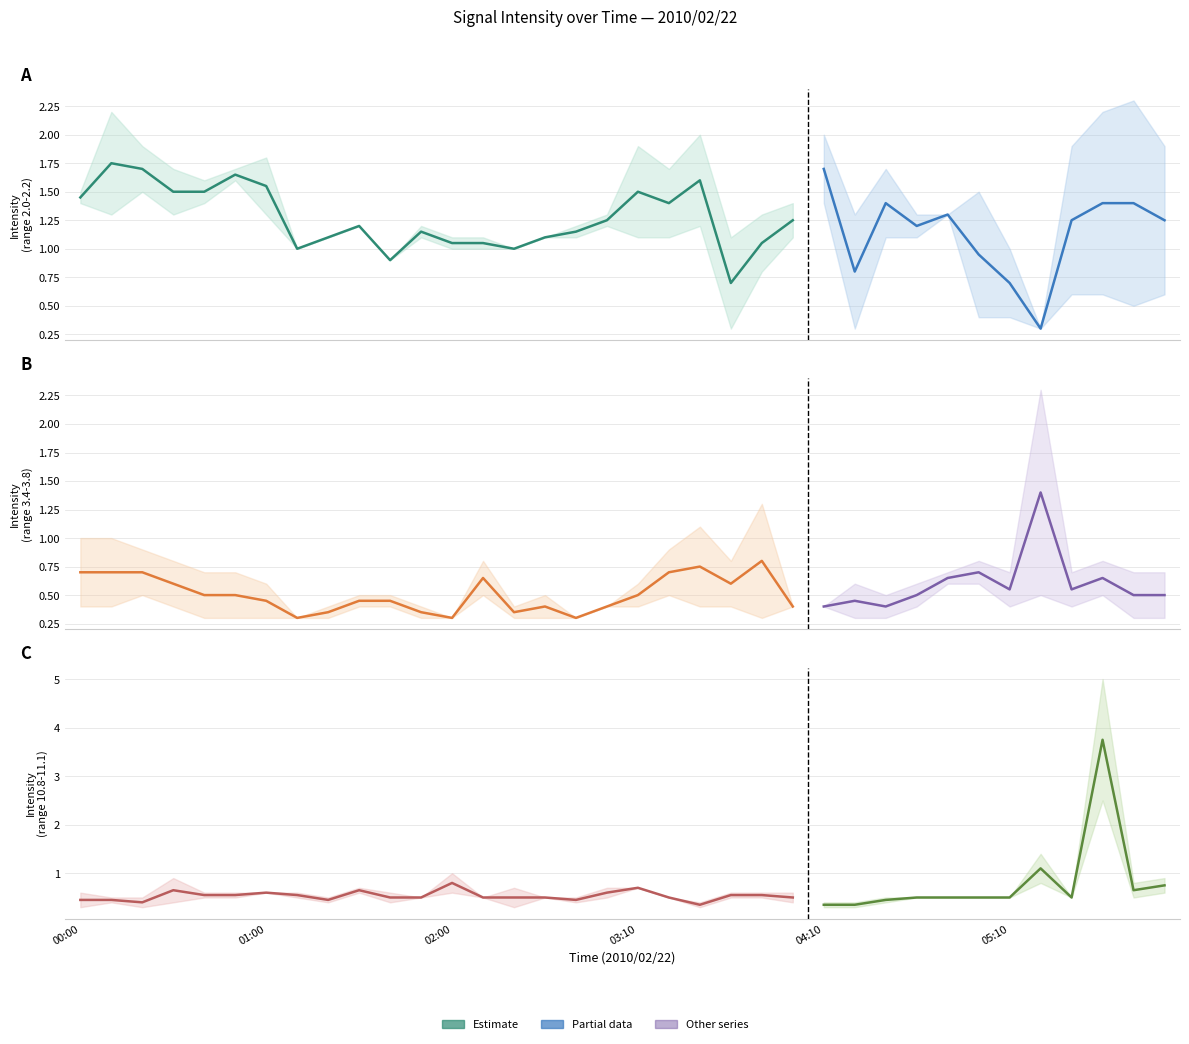

Where do 2.047 and 11.058 first cross each other?

05:10 and 05:20